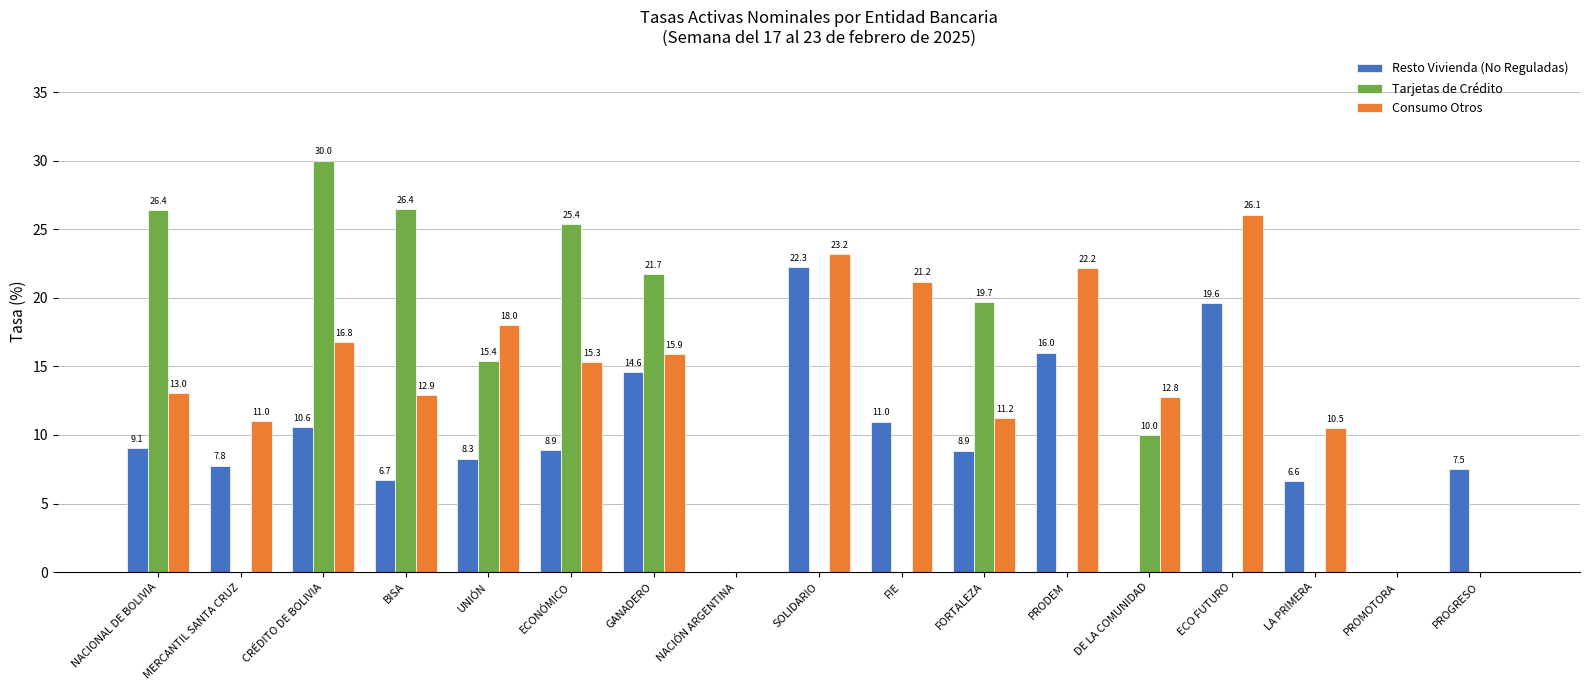

At which label does Consumo Otros reach its peak?

ECO FUTURO